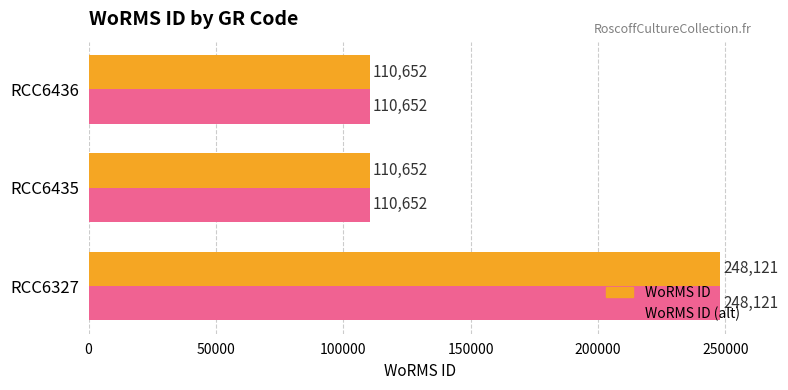

Count the WoRMS ID values in the range 110652 to 248121.

3